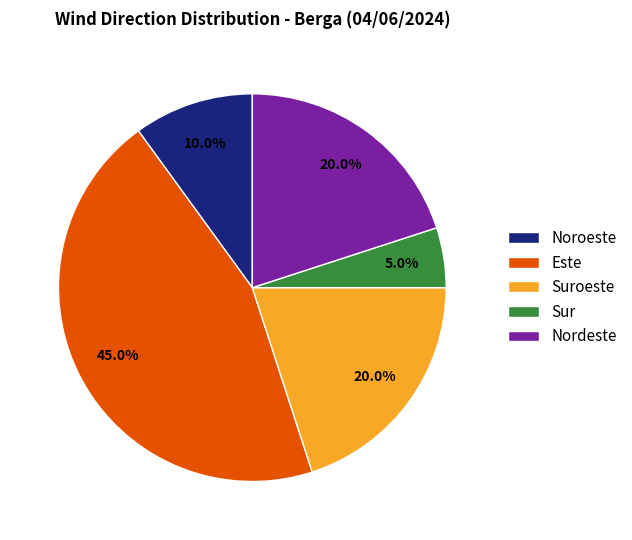

Combined, do Este and Suroeste account for over 50%?

Yes